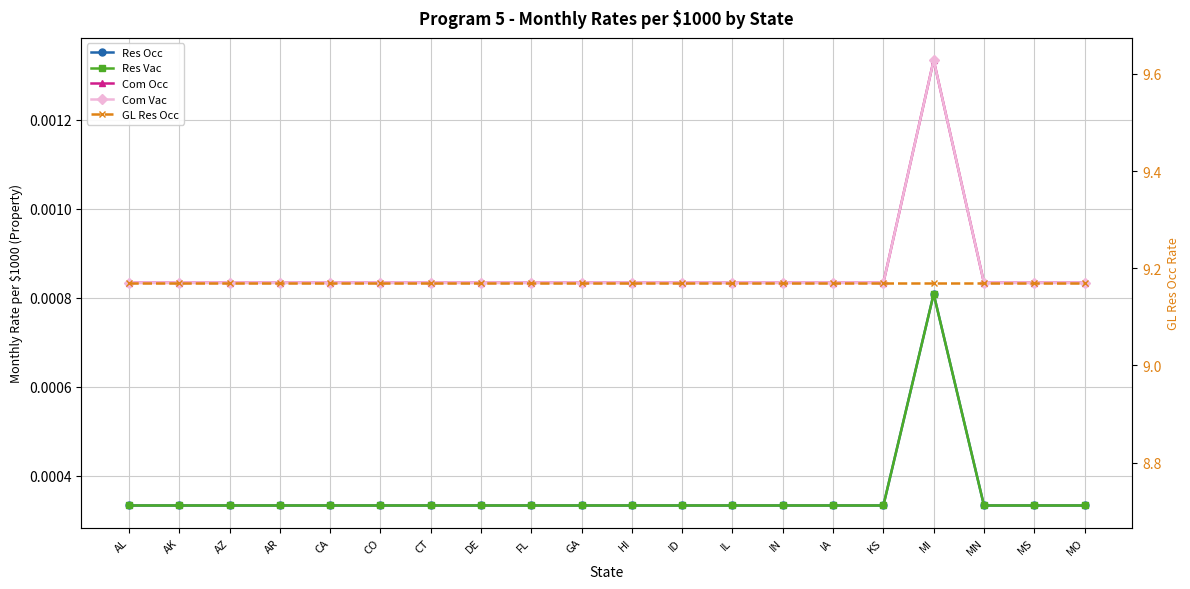

How many Res Vac values are between 0 and 1?

20